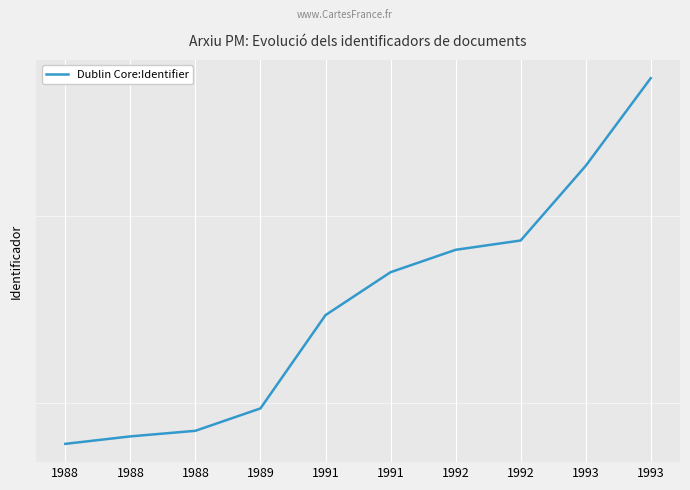

Is this an area chart (filled region under the line)?

No